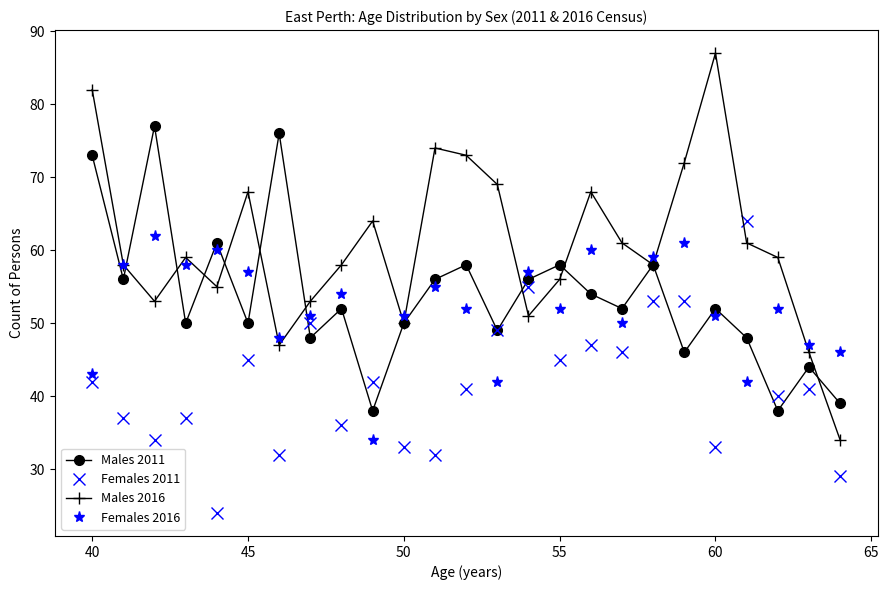

Count the number of categories in the chart.

25